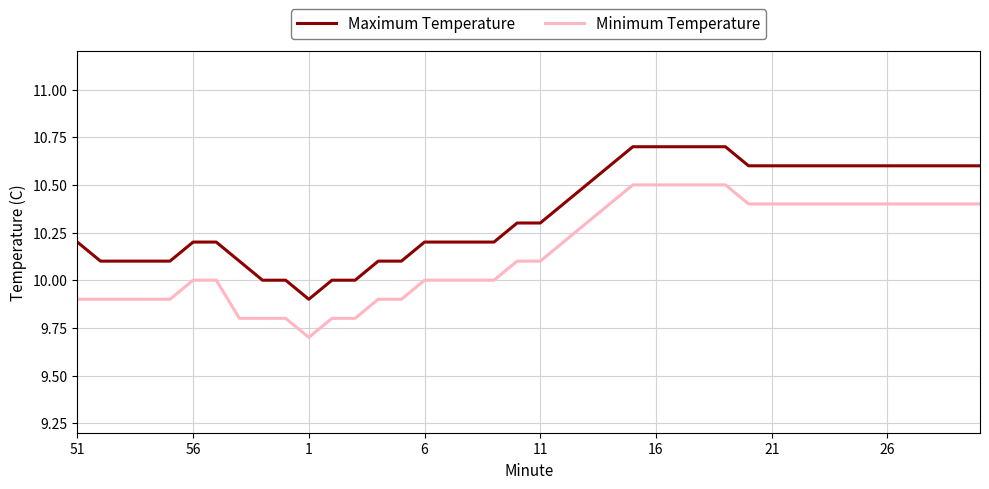

True or false: Maximum Temperature and Minimum Temperature intersect in this chart.

False